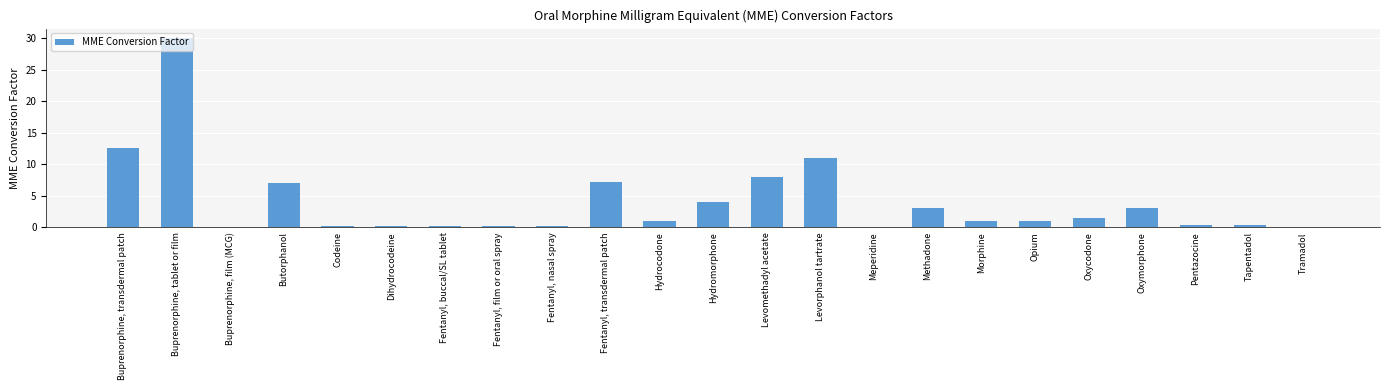

What is the sum of all values?

92.2